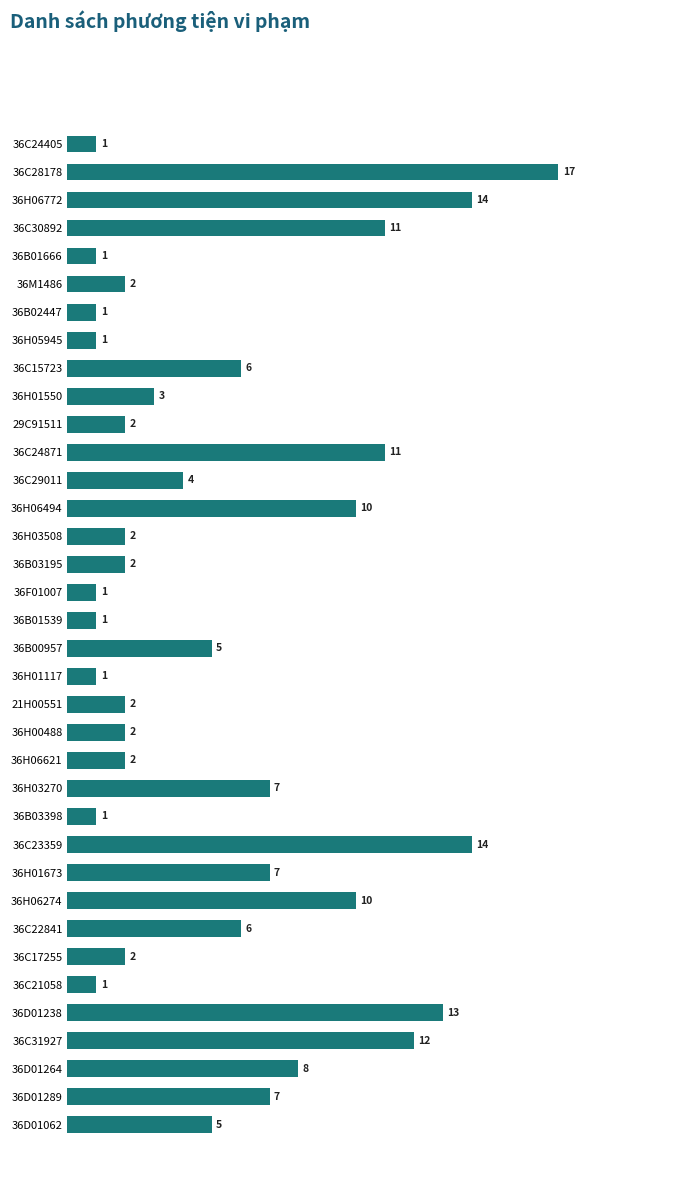

Reading top to bottom, transcribe all the data shown in this chart.

36C24405=1	36C28178=17	36H06772=14	36C30892=11	36B01666=1	36M1486=2	36B02447=1	36H05945=1	36C15723=6	36H01550=3	29C91511=2	36C24871=11	36C29011=4	36H06494=10	36H03508=2	36B03195=2	36F01007=1	36B01539=1	36B00957=5	36H01117=1	21H00551=2	36H00488=2	36H06621=2	36H03270=7	36B03398=1	36C23359=14	36H01673=7	36H06274=10	36C22841=6	36C17255=2	36C21058=1	36D01238=13	36C31927=12	36D01264=8	36D01289=7	36D01062=5